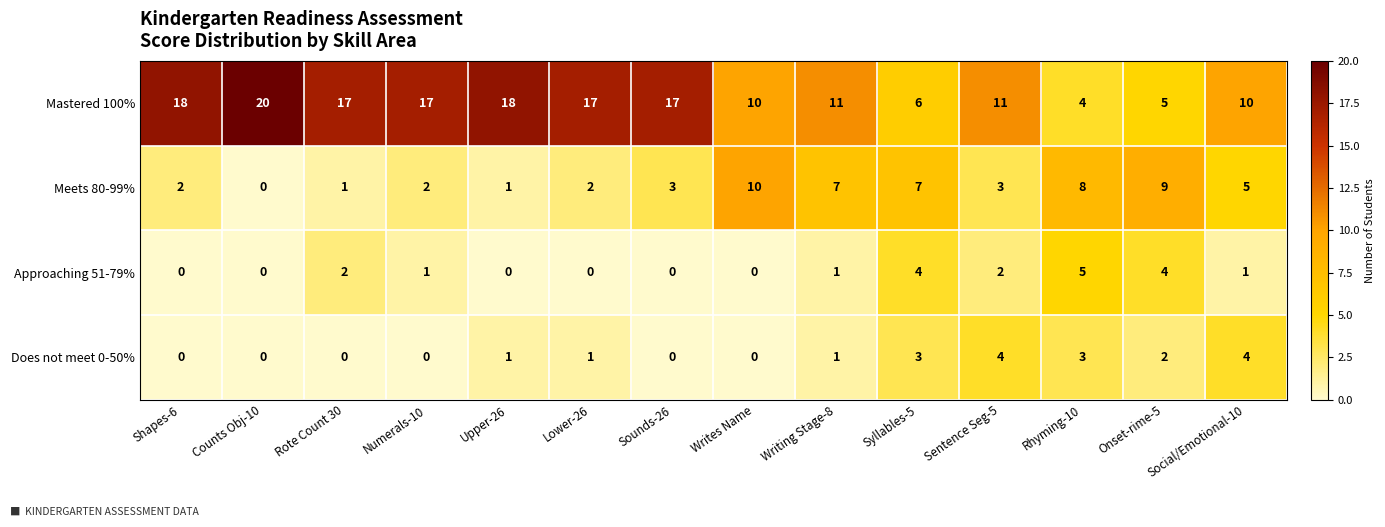

Count the number of categories in the chart.

14